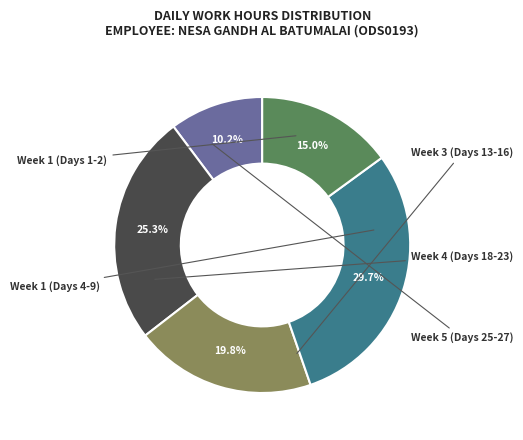

Does any single category account for the majority?

No